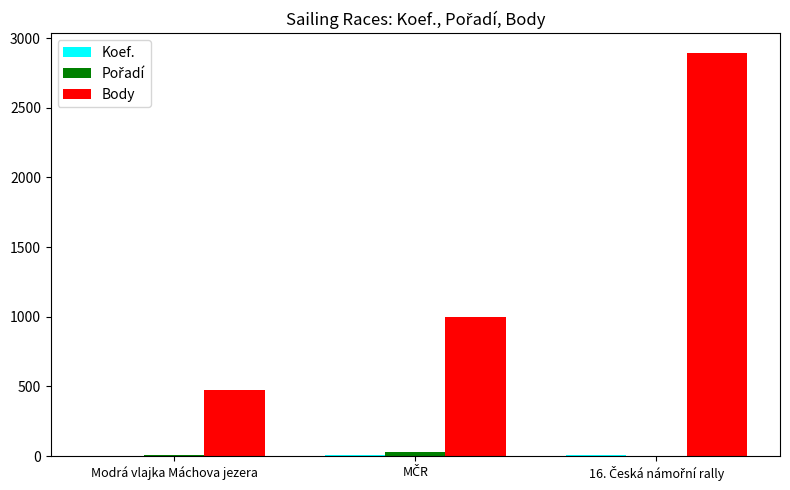

What is the maximum value shown in the chart?

2891